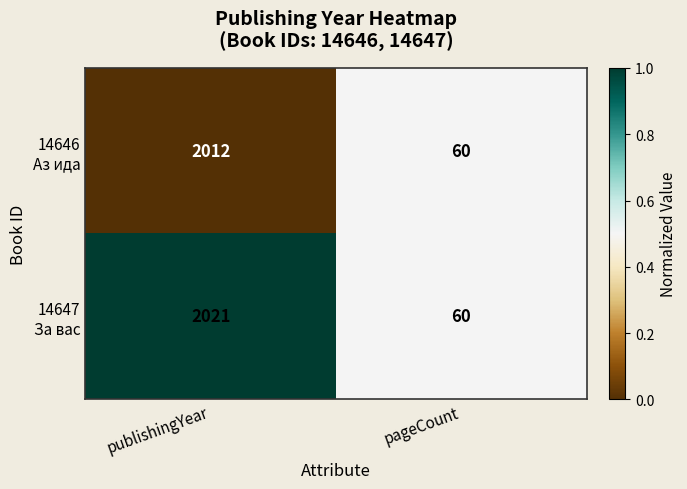

At which category is the sum across all series the highest?

publishingYear